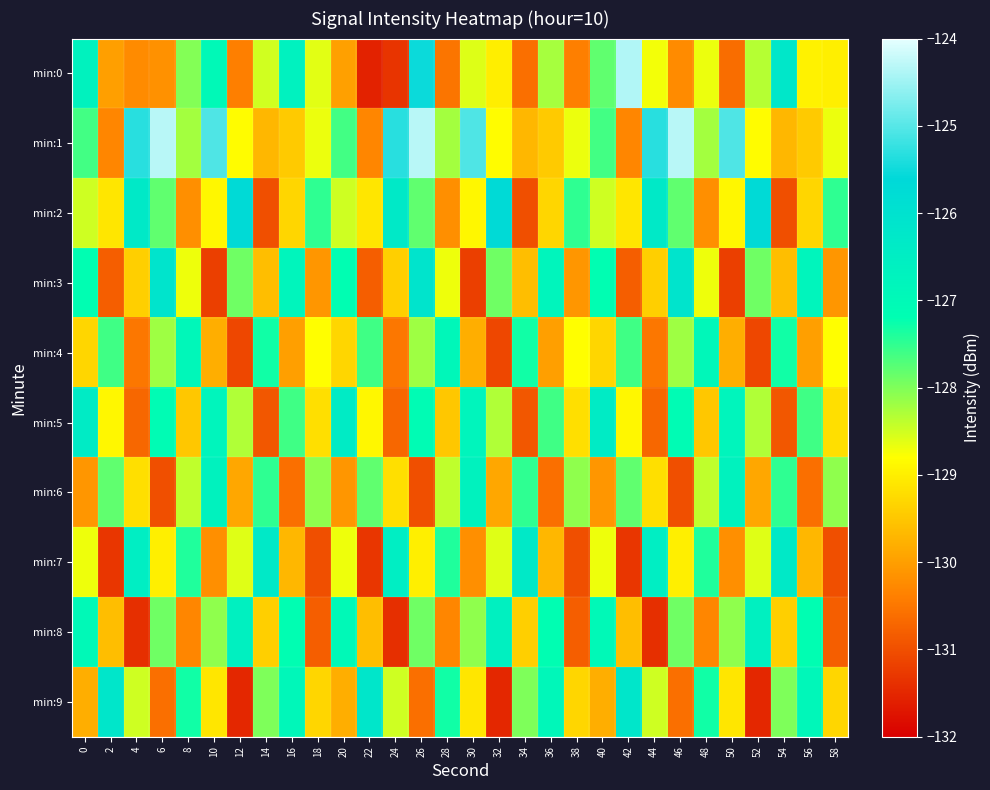

At which category is the sum across all series the highest?

26